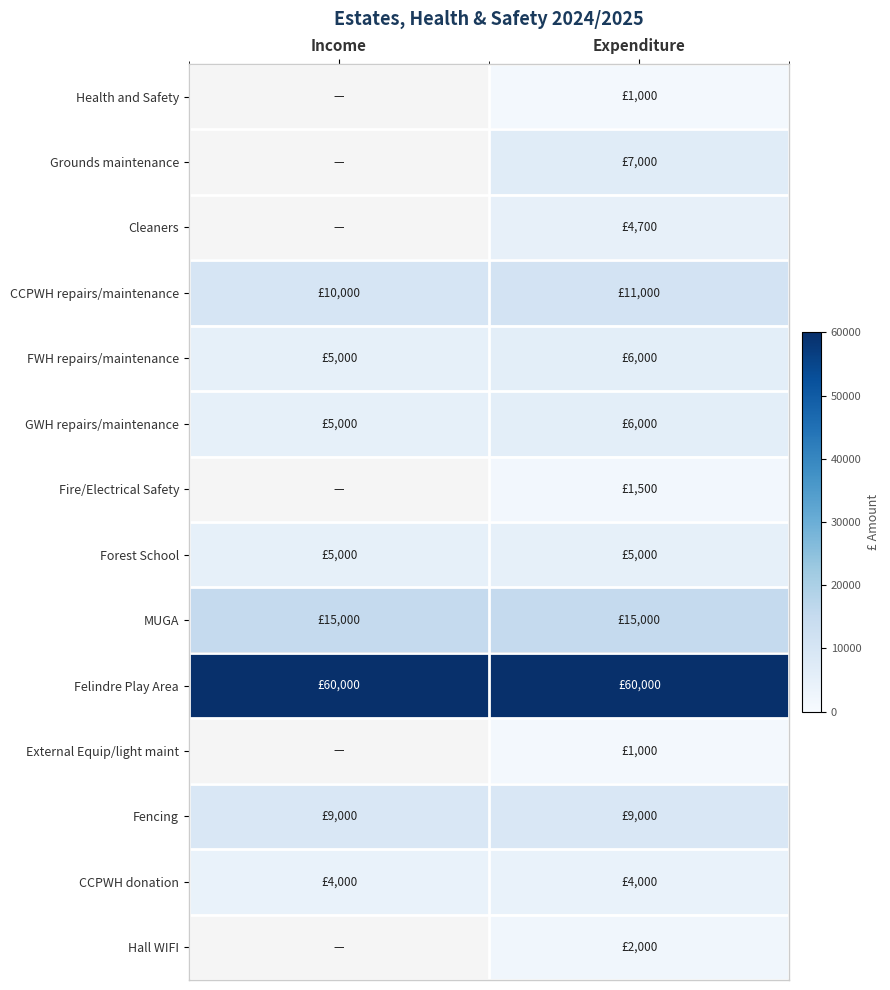

At which label is GWH repairs/maintenance closest to 5500?

Income